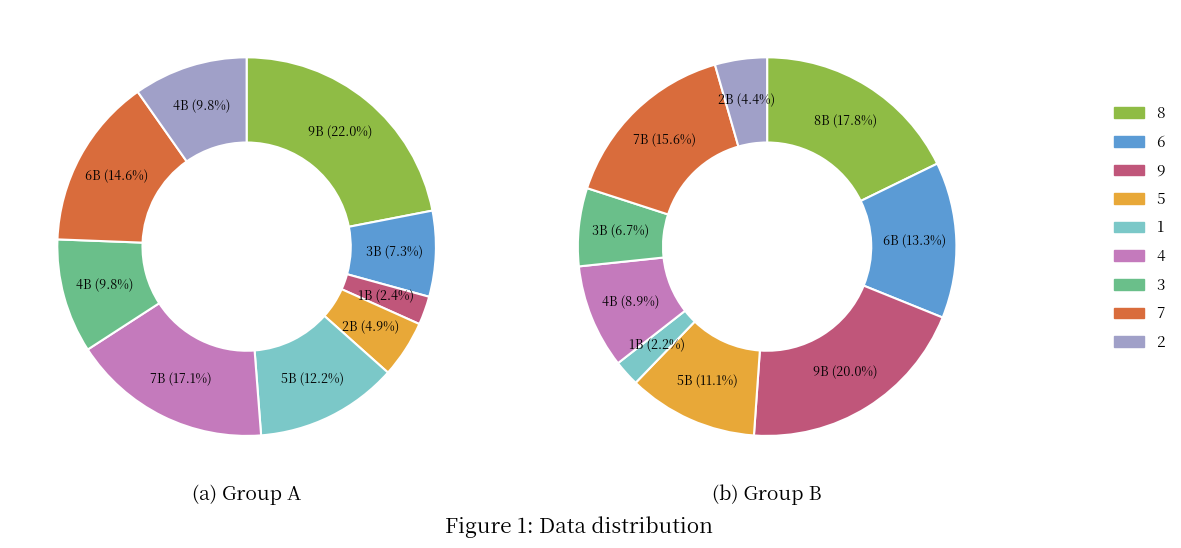

Does 5 represent more than half of the total?

No